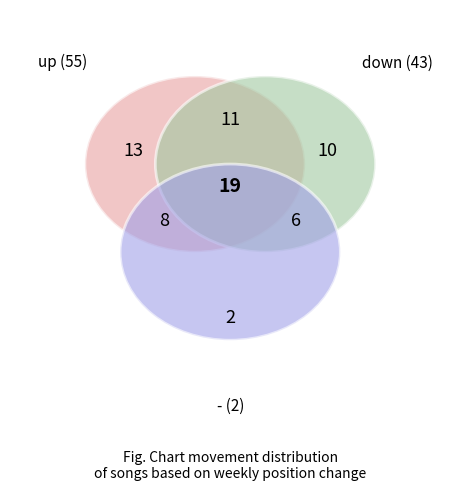

What is the total percentage of down and -?

45.0%